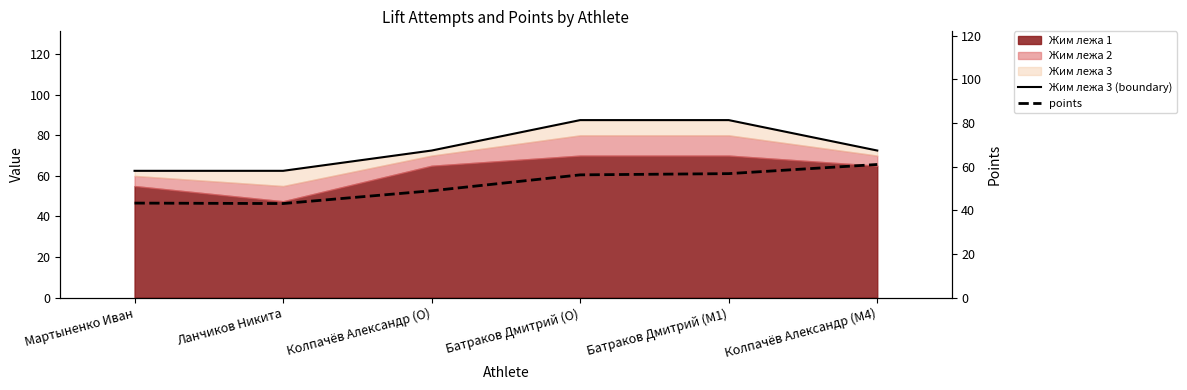

True or false: points has more than 0 points higher than both neighbors.

False